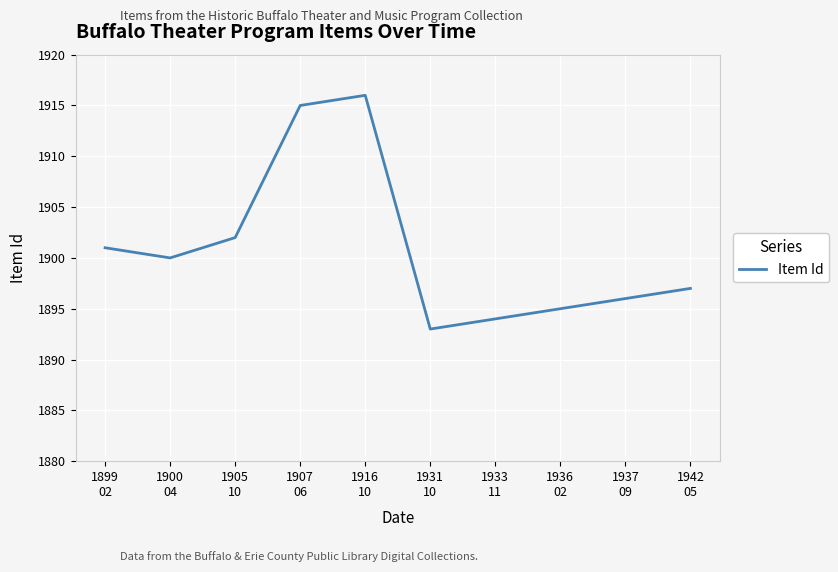

What is the minimum value shown in the chart?

1893